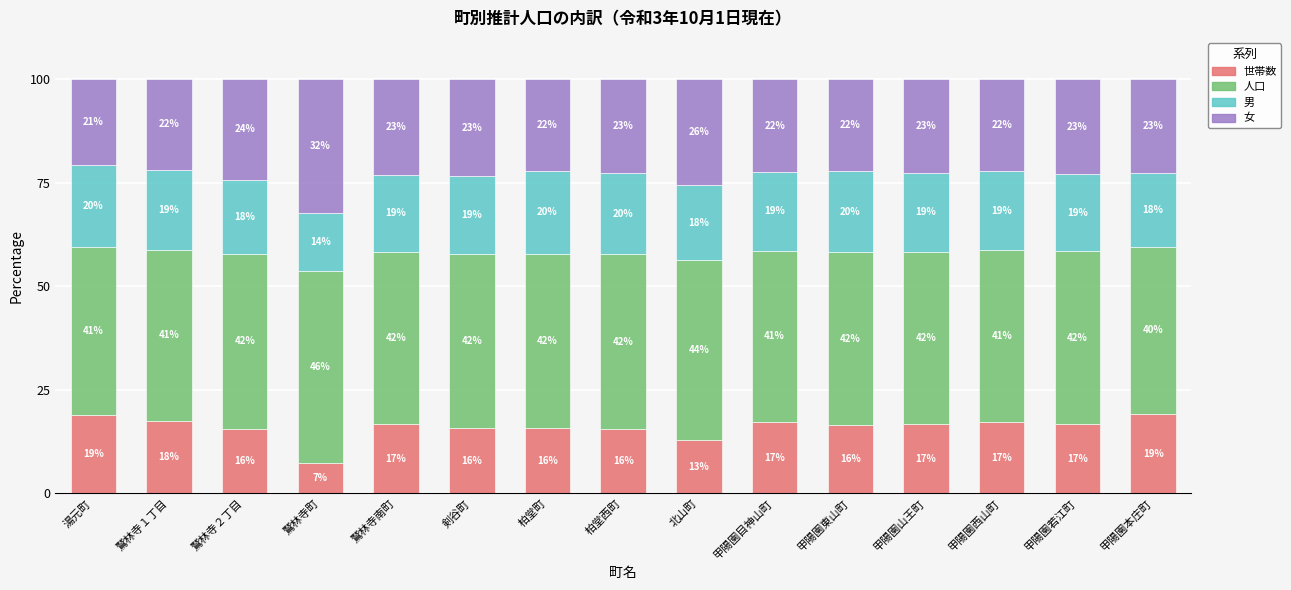

What is the highest value of the 世帯数 series?

19.3